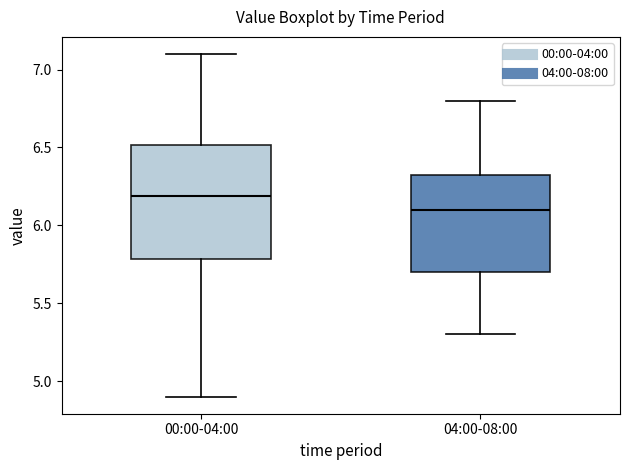

Which box has the highest median line?

00:00-04:00